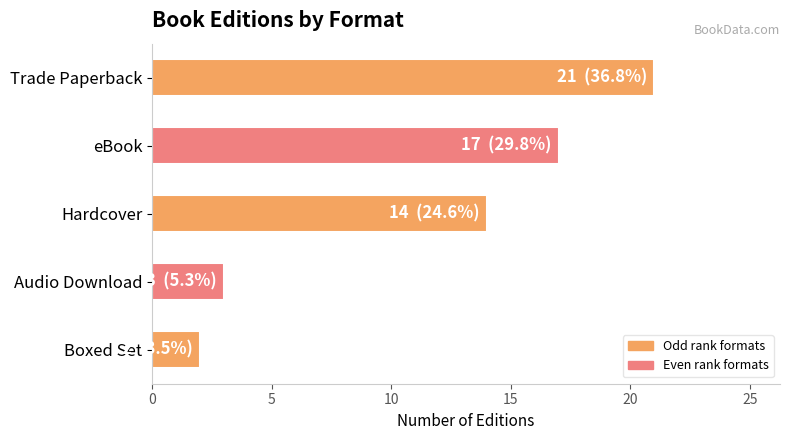

Reading top to bottom, extract all data points from this chart.

Trade Paperback=21	eBook=17	Hardcover=14	Audio Download=3	Boxed Set=2